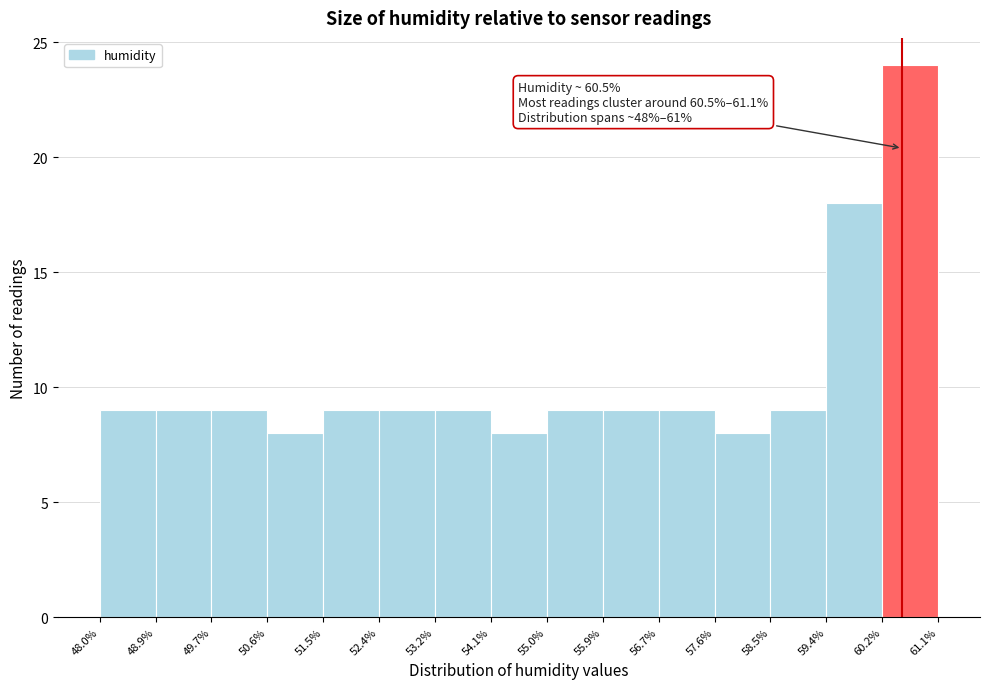

Over which range of the x-axis is the bar tallest?

60.2% to 61.1%